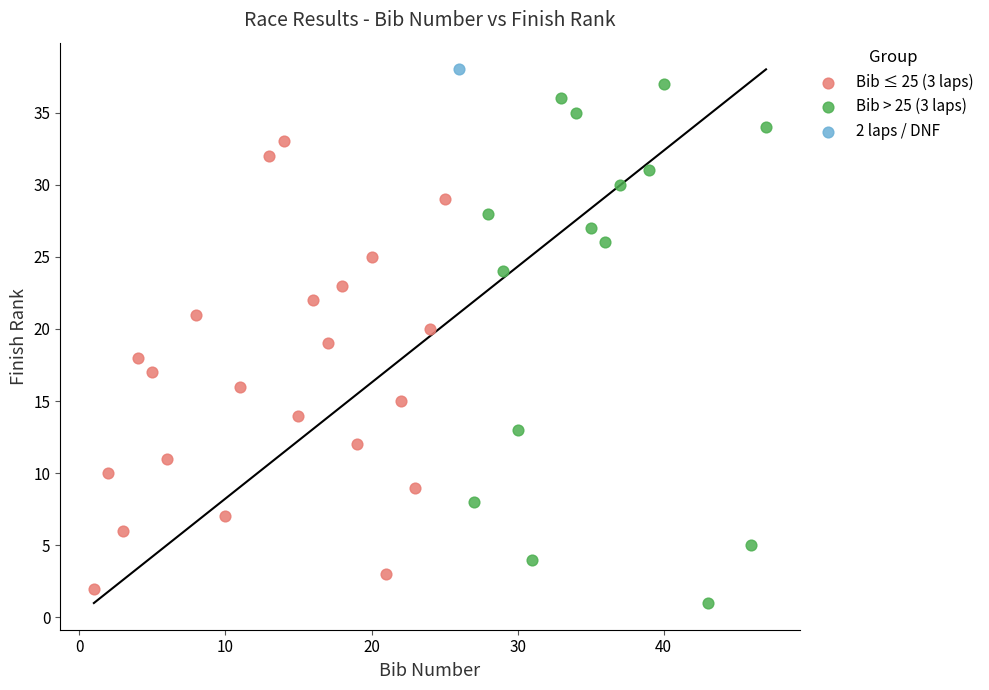

Which series reaches the maximum Y coordinate?

2 laps / DNF